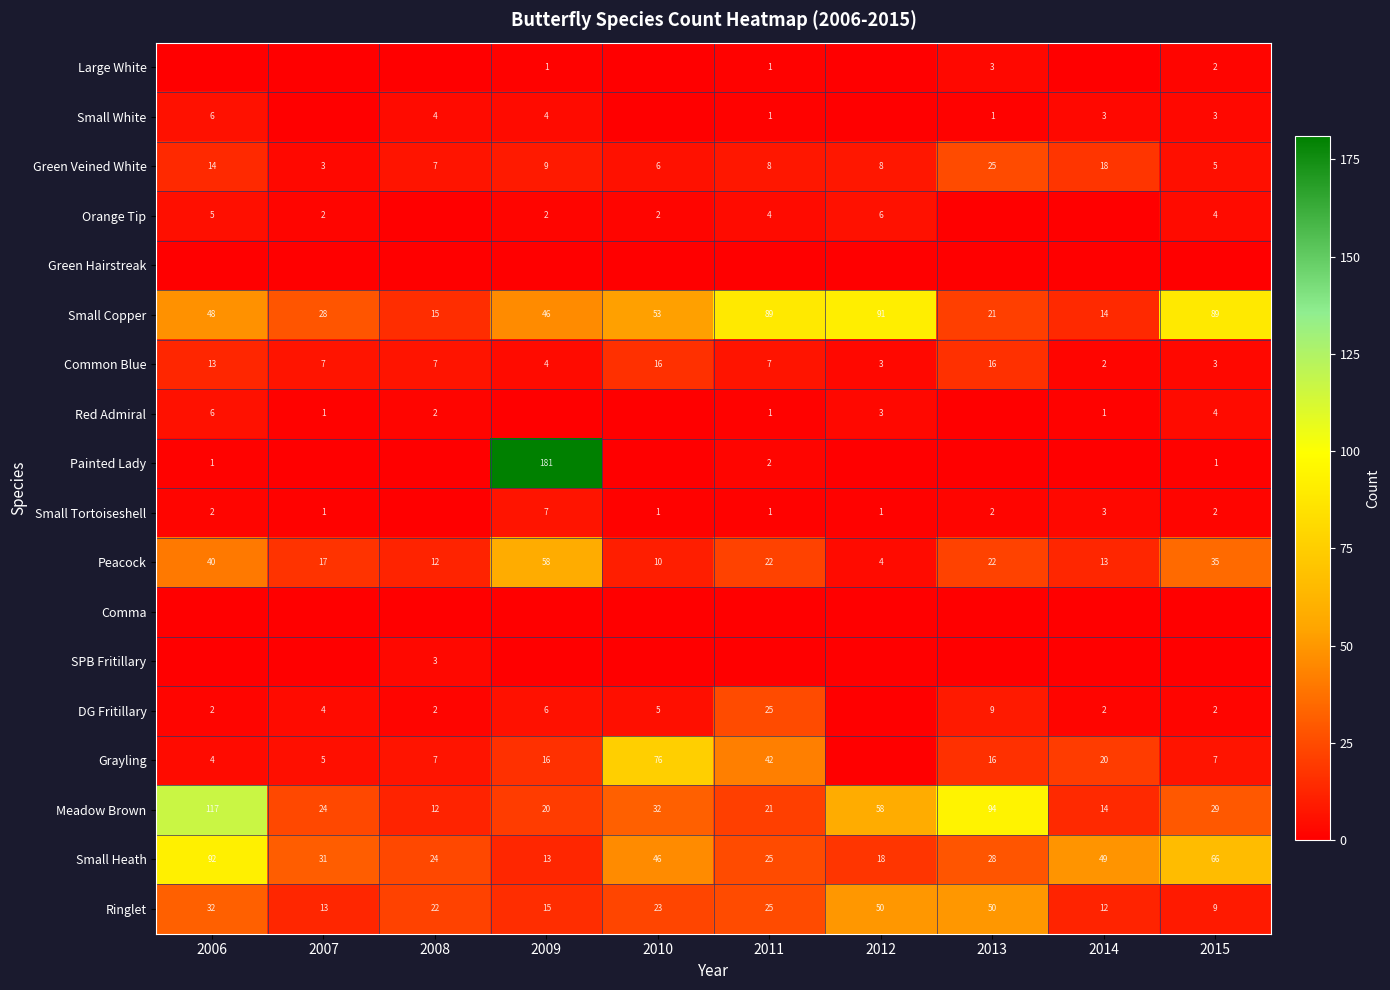

What is the difference between the highest and lowest values at 2015?

89